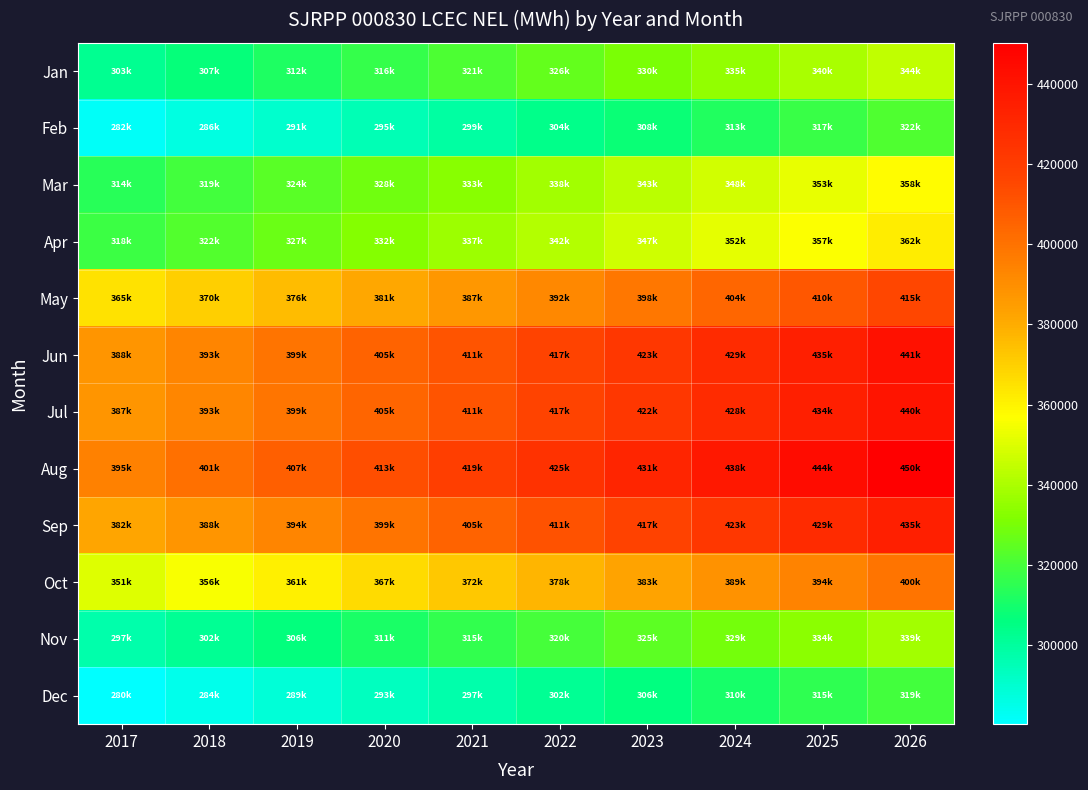

At which category is the sum across all series the highest?

2026